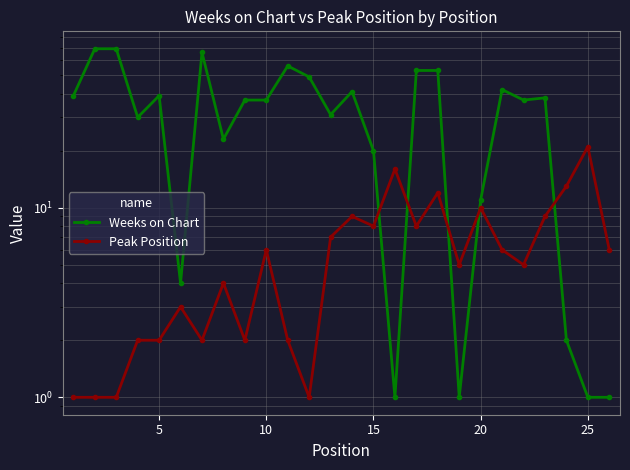

Reading left to right, list all the values displayed in this chart.

Weeks on Chart: 39	69	69	30	39	4	66	23	37	37	56	49	31	41	20	1	53	53	1	11	42	37	38	2	1	1
Peak Position: 1	1	1	2	2	3	2	4	2	6	2	1	7	9	8	16	8	12	5	10	6	5	9	13	21	6